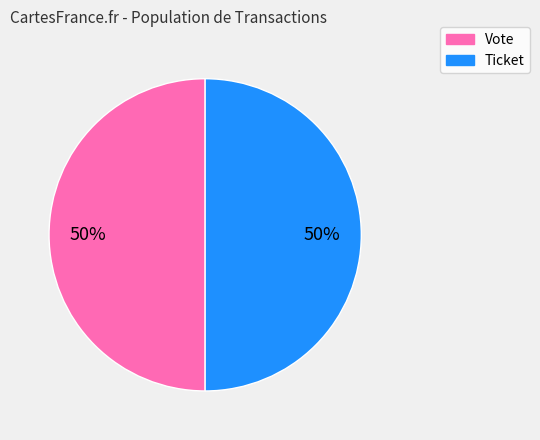

To the nearest percent, what is the combined percentage of Vote and Ticket?

100%